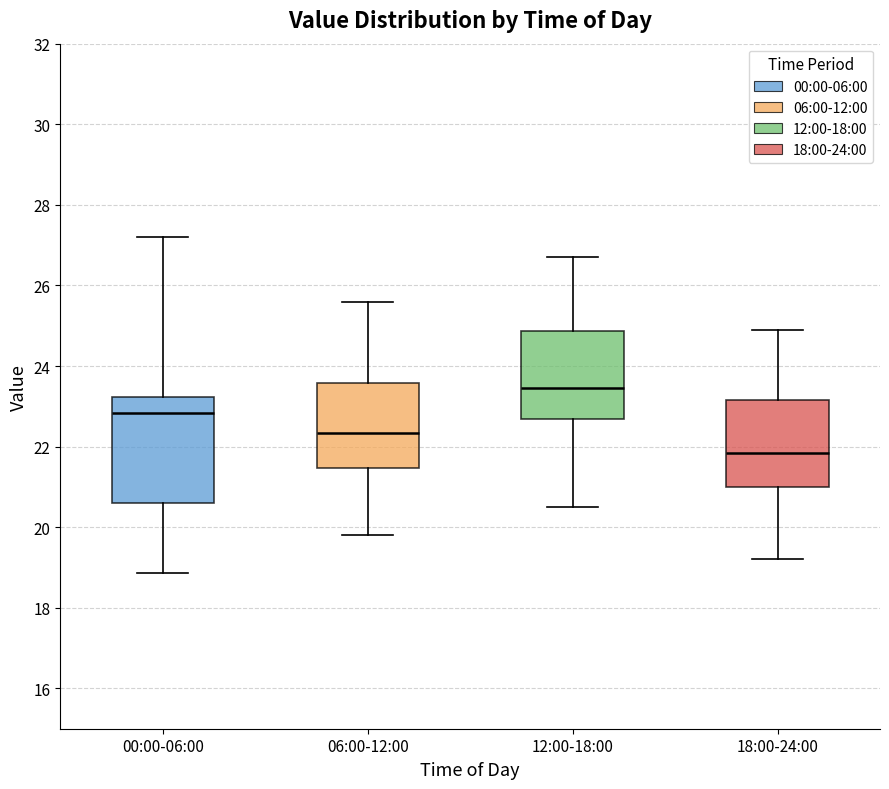

Reading left to right, transcribe this box plot: for each box, give where its median line is, the range the box spans, and where its two whiskers end, as read against the y-axis. The values are not printed on the chart, so give them approximately, as read against the axis.

00:00-06:00: median 22.8, box 20.6 to 23.2, whiskers 18.8 to 27.2
06:00-12:00: median 22.4, box 21.4 to 23.6, whiskers 19.8 to 25.6
12:00-18:00: median 23.4, box 22.6 to 24.8, whiskers 20.6 to 26.8
18:00-24:00: median 21.8, box 21.0 to 23.2, whiskers 19.2 to 25.0